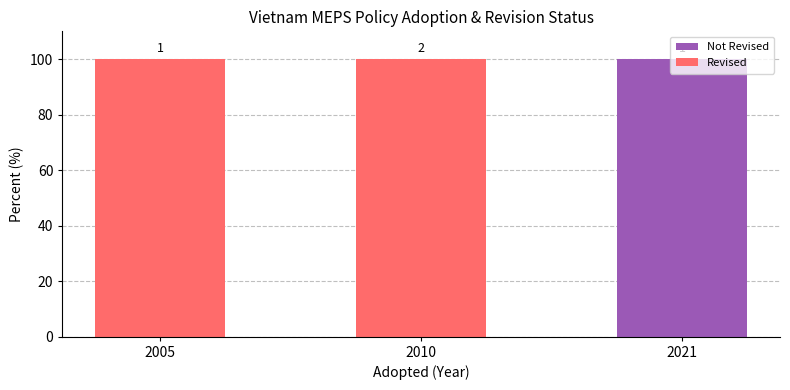

At 2010, list the series in order from smallest to largest.

Not Revised, Revised